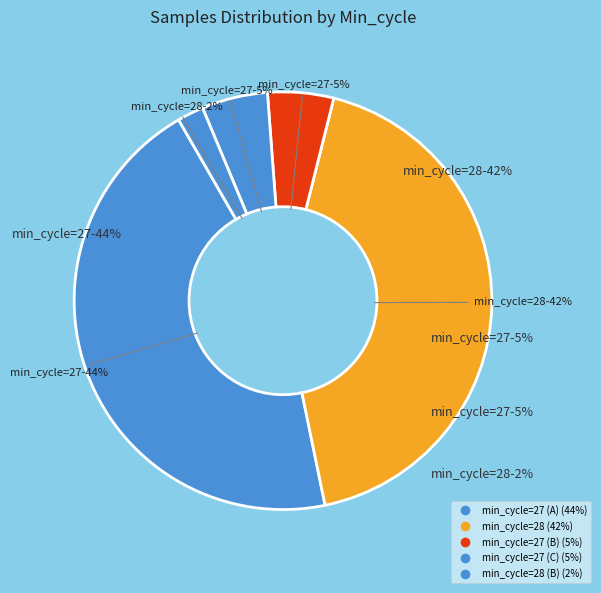

Which slice is the largest?

27